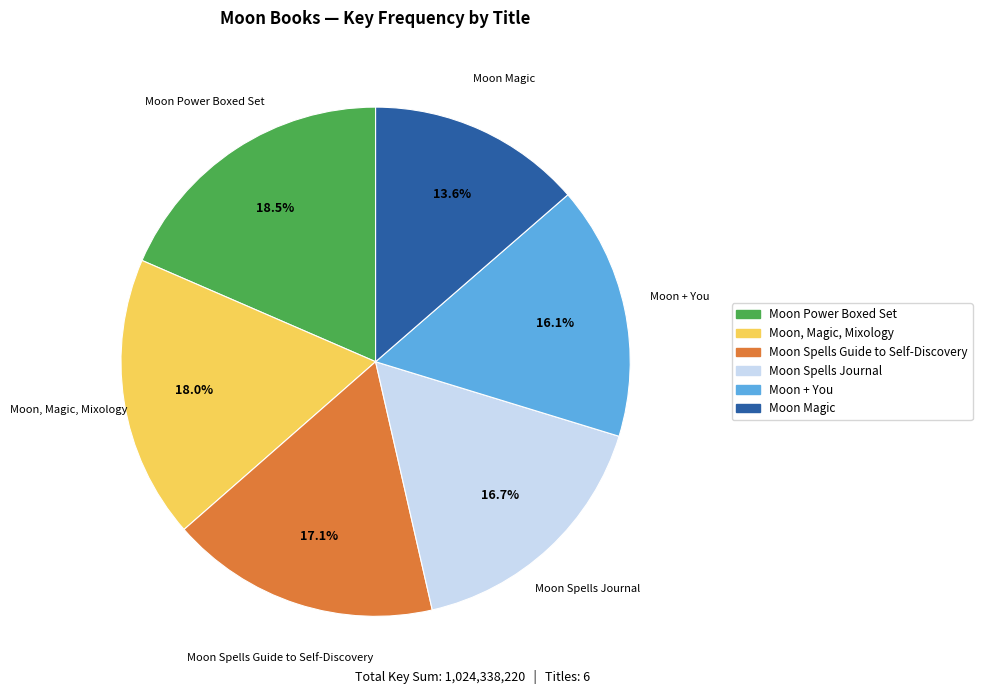

How many slices are in this pie chart?

6